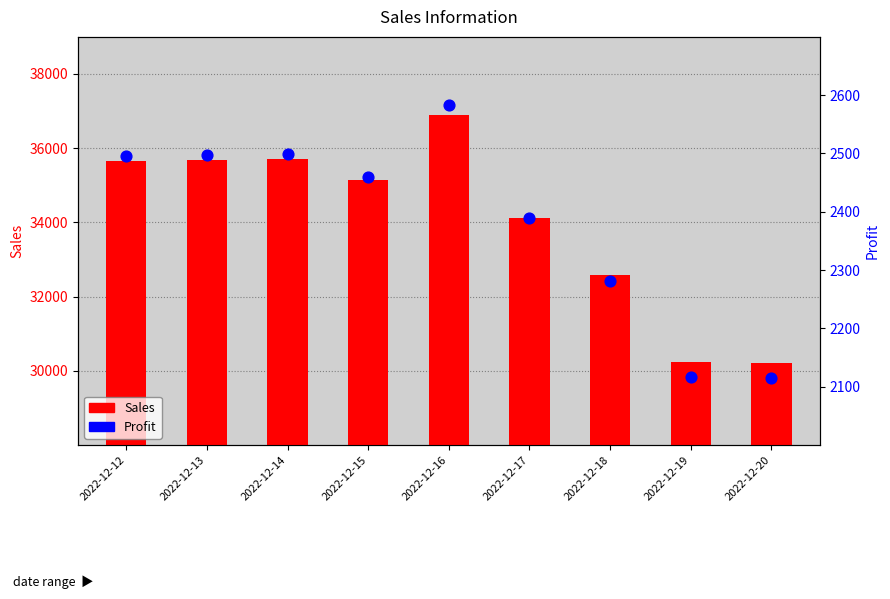

What are all the series names shown in the legend?

Sales, Profit